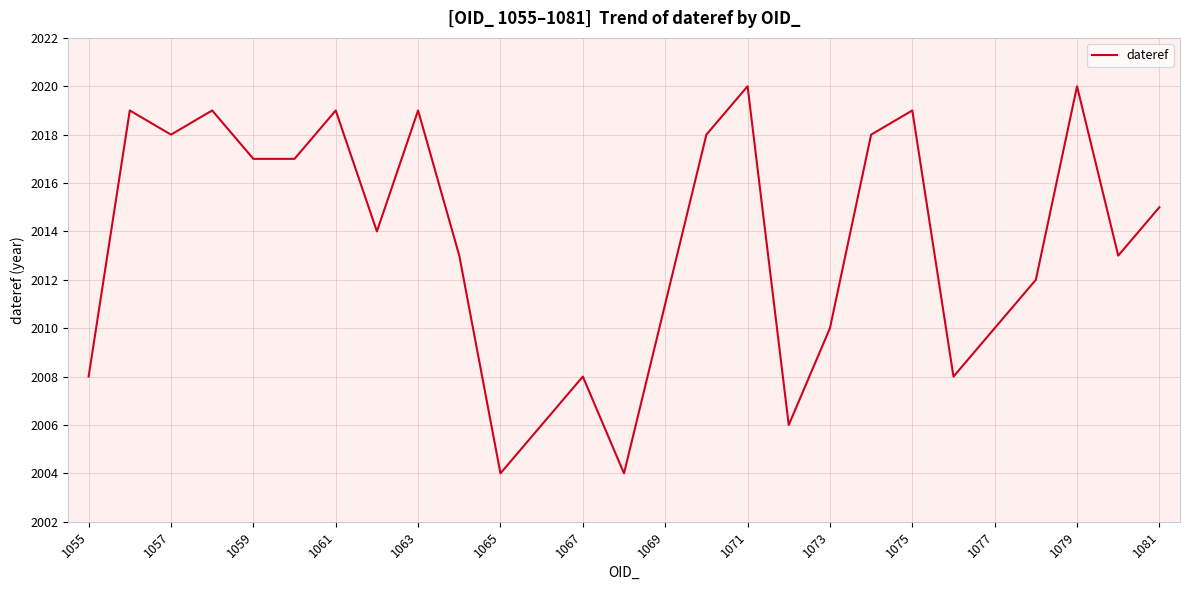

What is the smallest value displayed?

2004